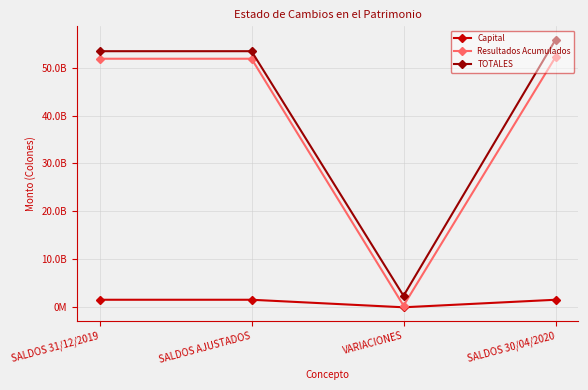

Is this an area chart (filled region under the line)?

No